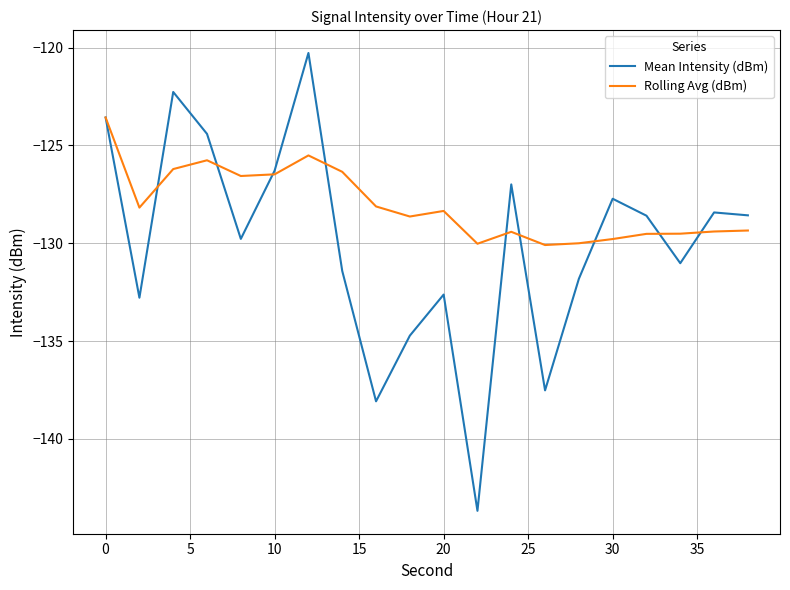

Which series has the largest range (max minus min)?

Mean Intensity (dBm)